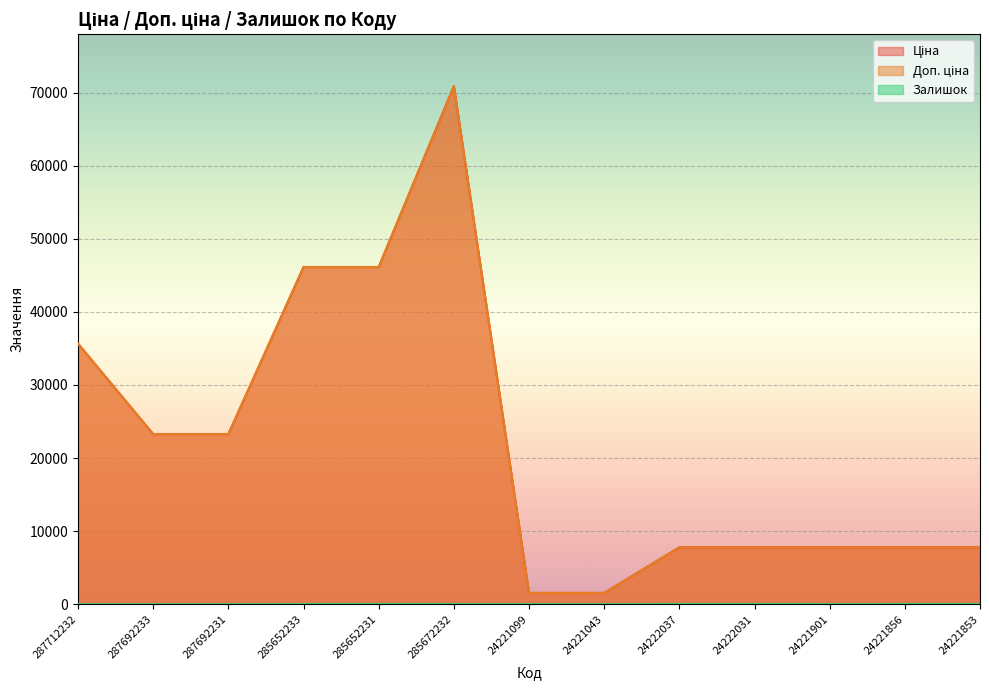

What is the total value across all series at 287692233?

46556.4